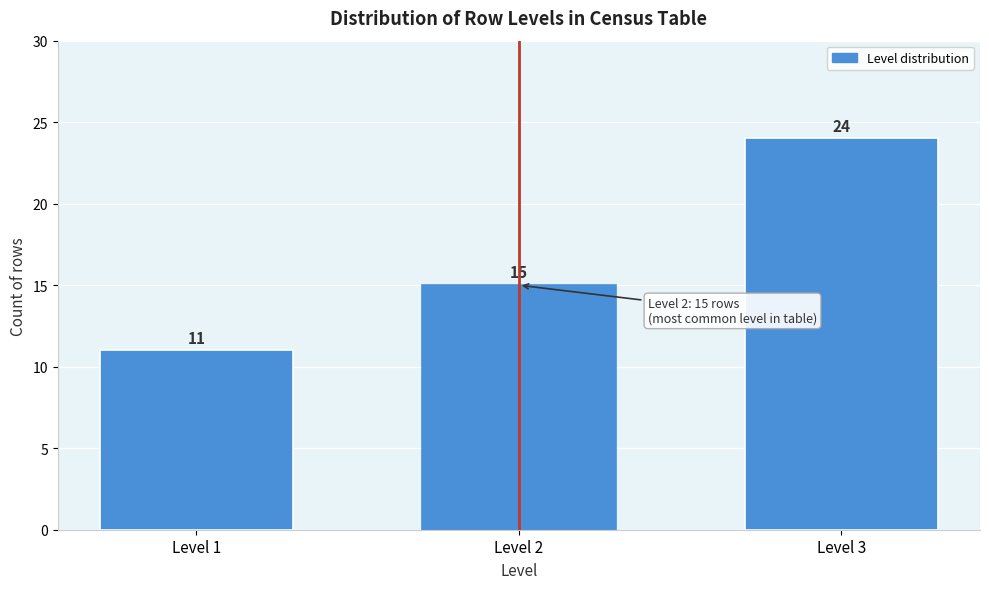

Reading left to right, what are all the values shown in this chart?

11	15	24